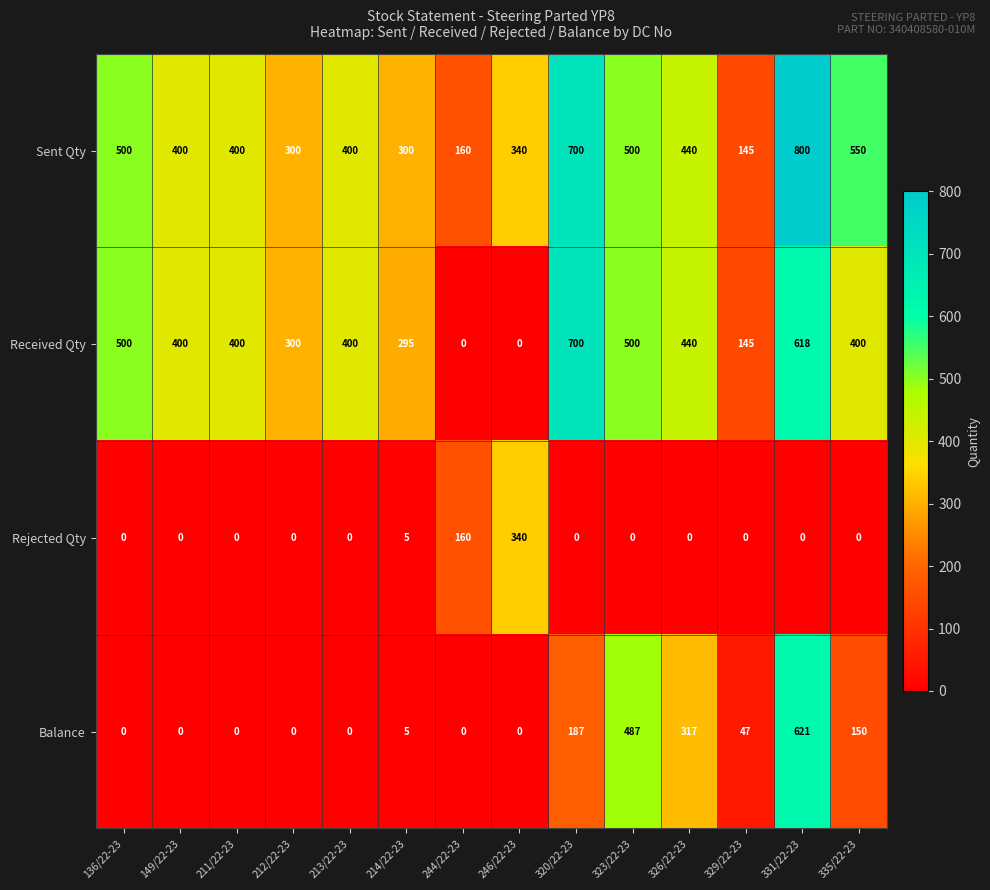

What is the difference between the highest and lowest values at 320/22-23?

700